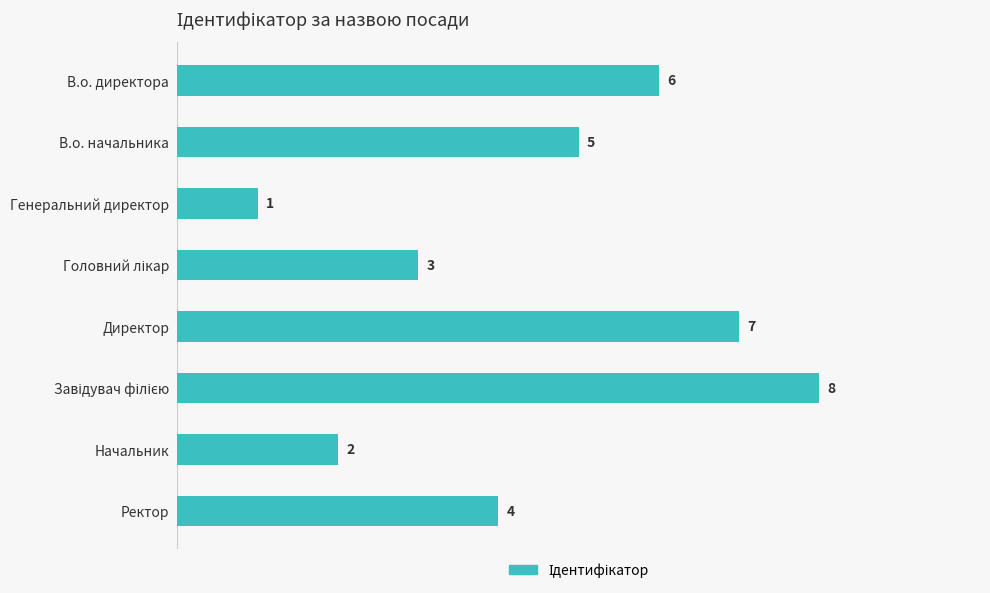

At which label is the value closest to 4?

Ректор